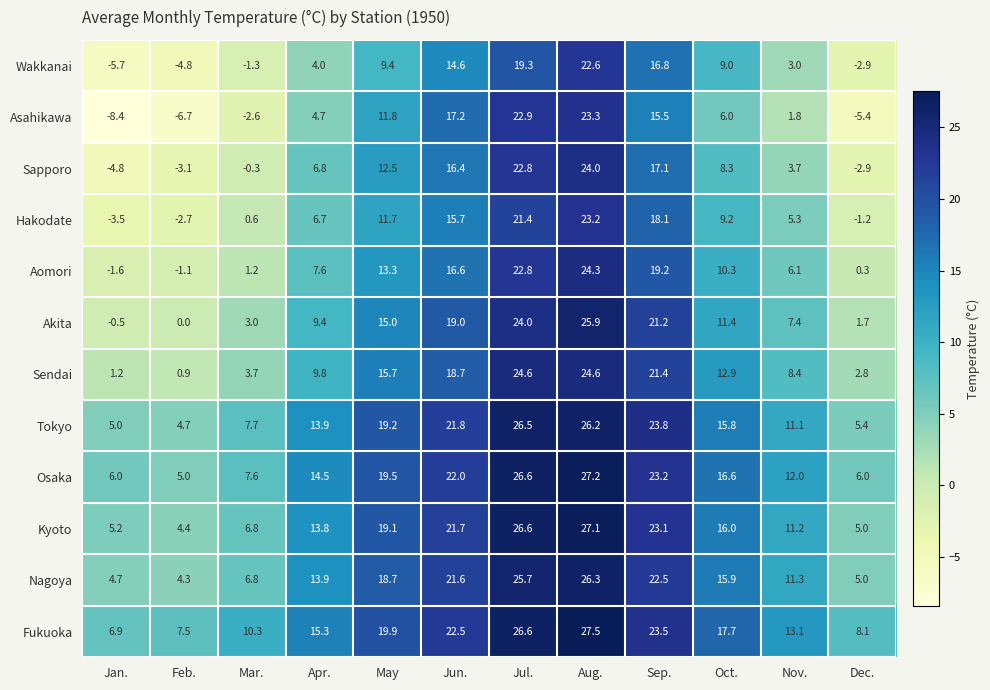

Which series has the largest total across all categories?

Fukuoka